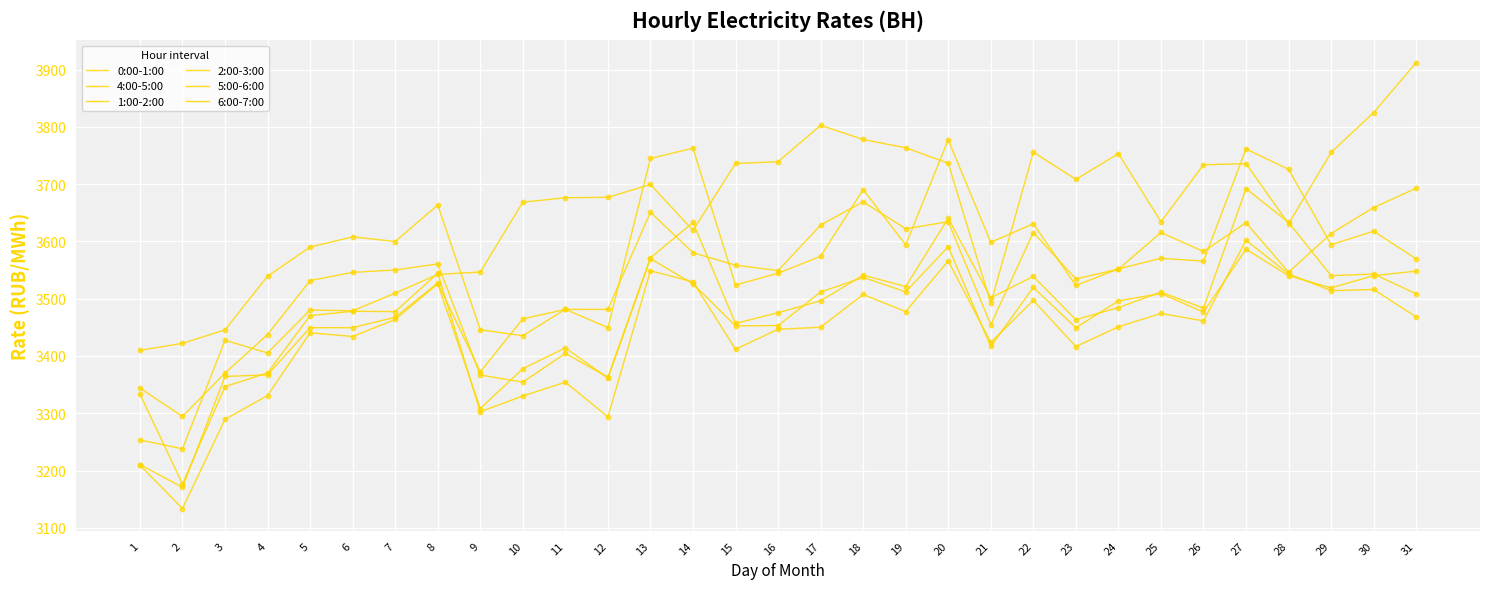

What is the total value across all series at 31?

21699.0